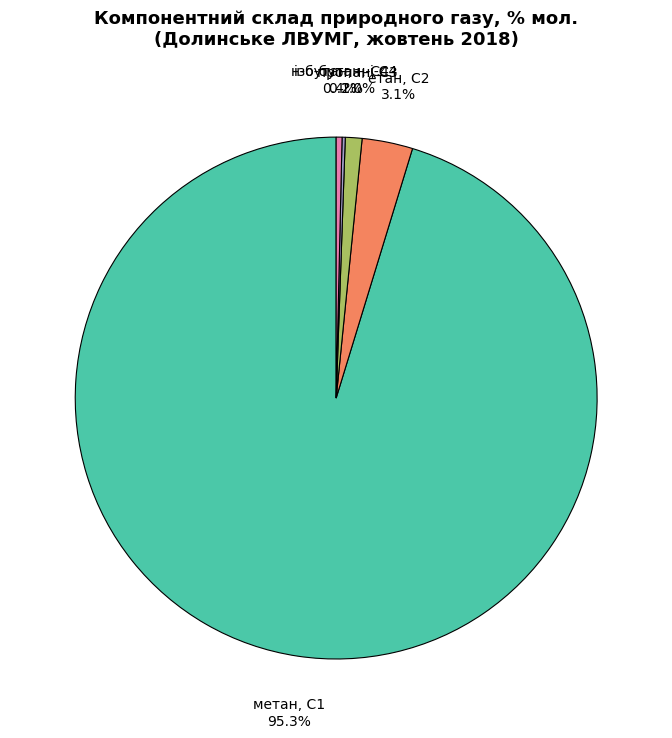

Which slice is the largest?

метан, С1